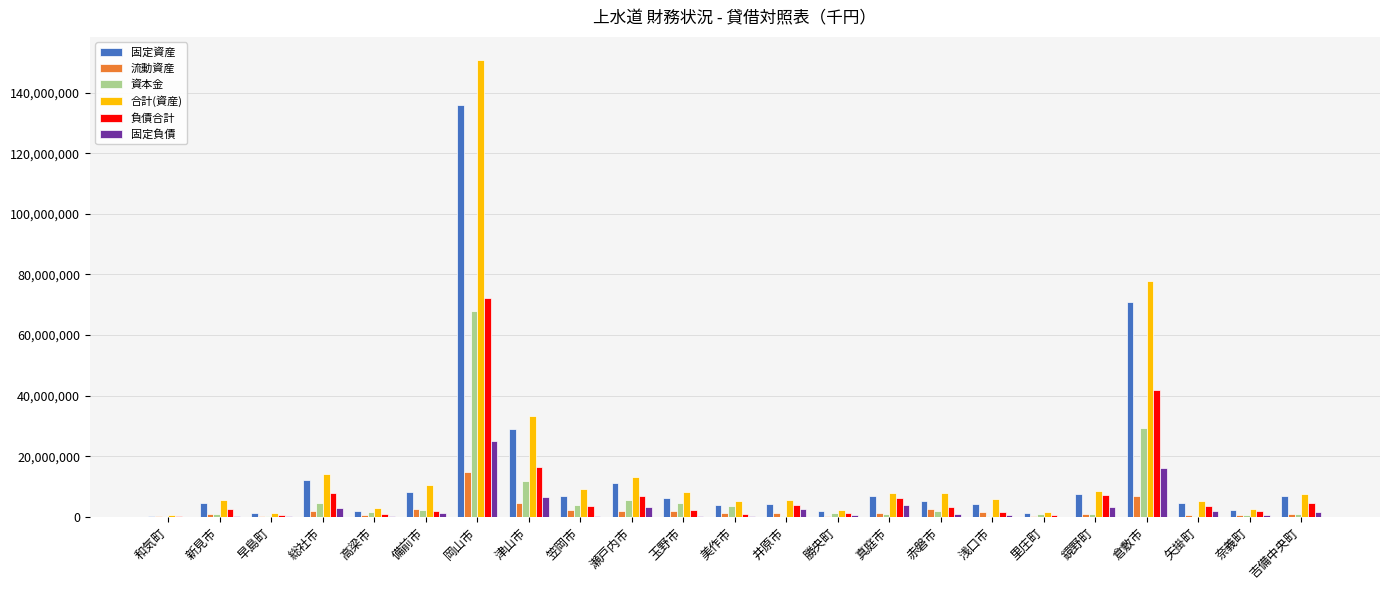

What is the sum of all 流動資産 values?

50663973